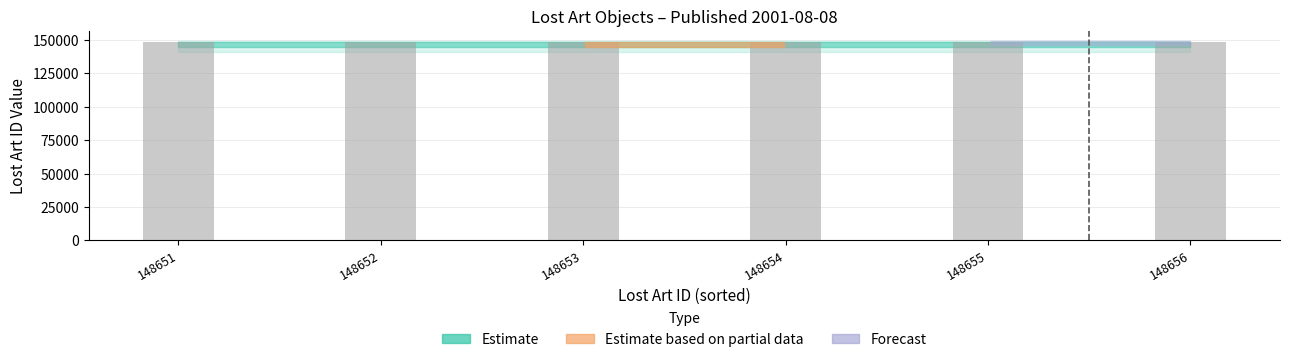

Is it true that the value at 148654 is 230919?

False